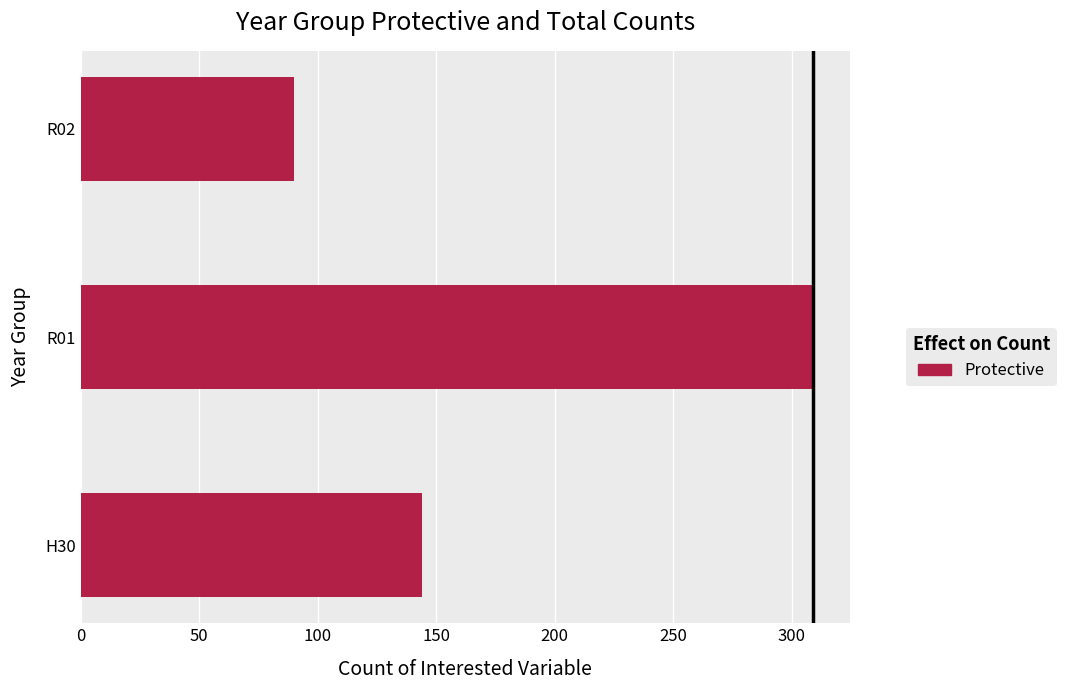

What is the minimum value shown in the chart?

90